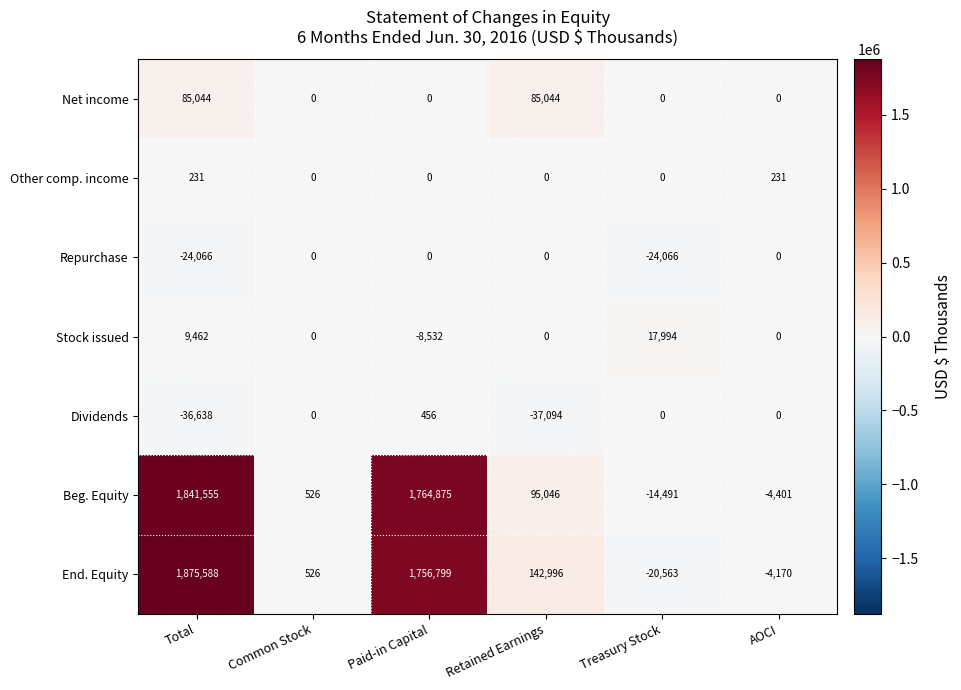

At which category is the sum across all series the highest?

Total